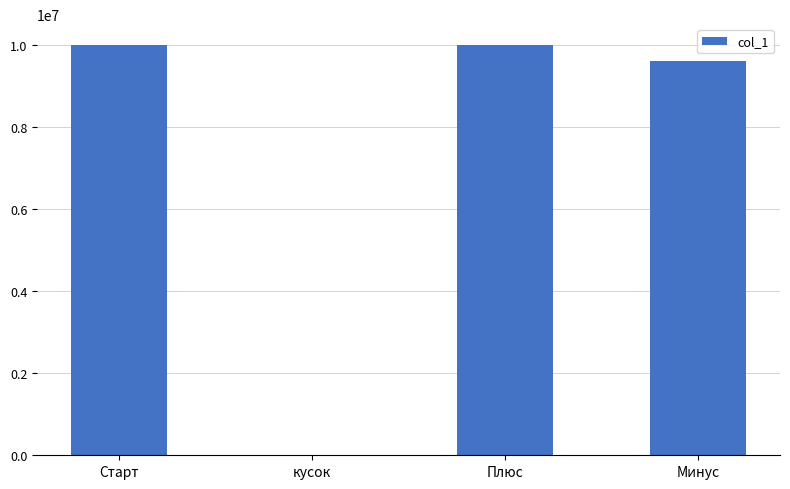

True or false: the data shows 13982974 at Плюс.

False